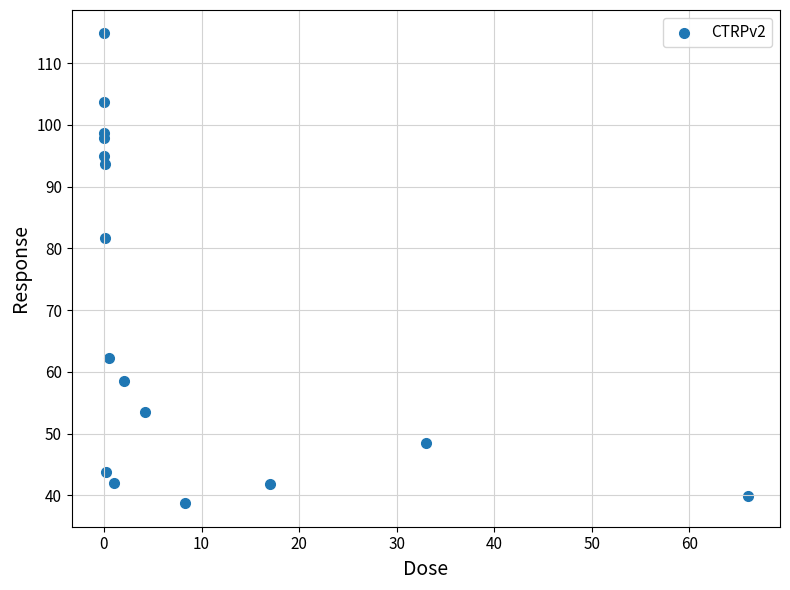

What Y value in the scatter plot is closest to 76?

81.7